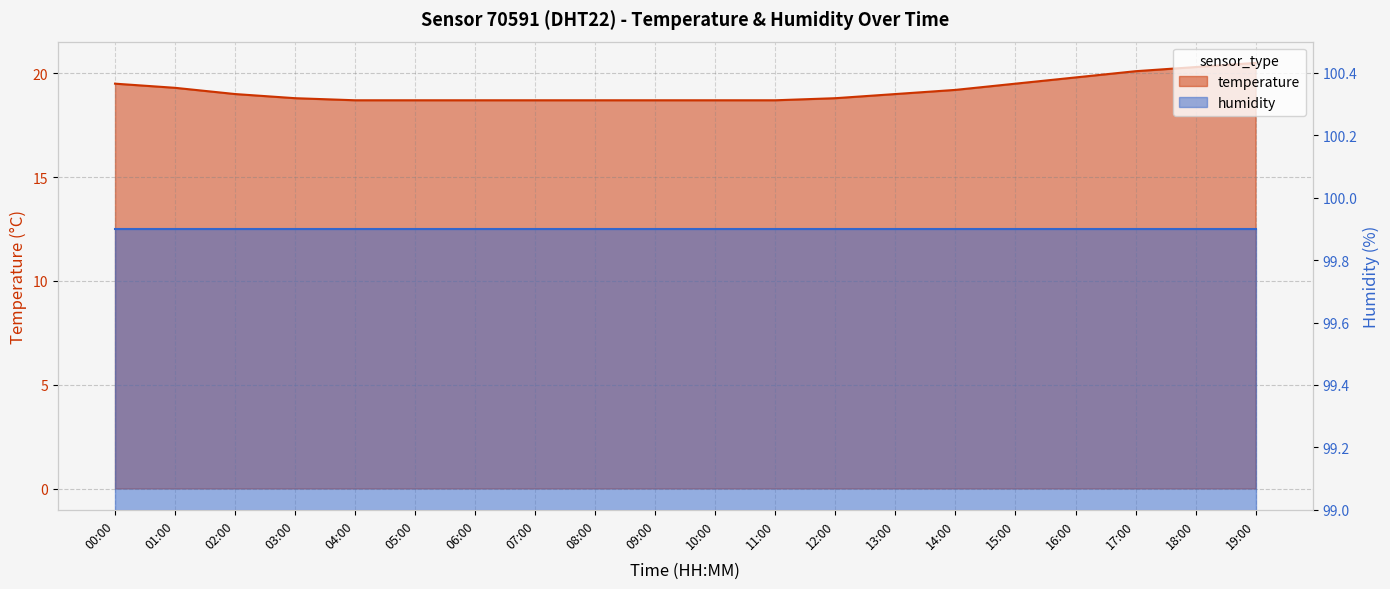

At which category does the chart reach its minimum across all series?

04:00